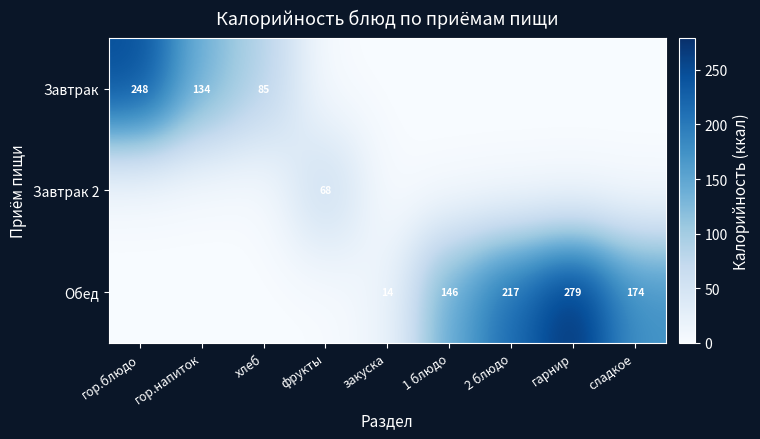

The Завтрак 2 series shows 68 at фрукты. True or false?

True